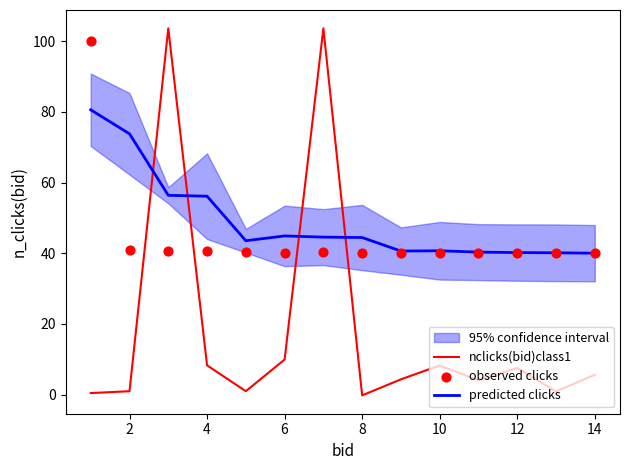

What is the highest value of the predicted clicks series?

80.6